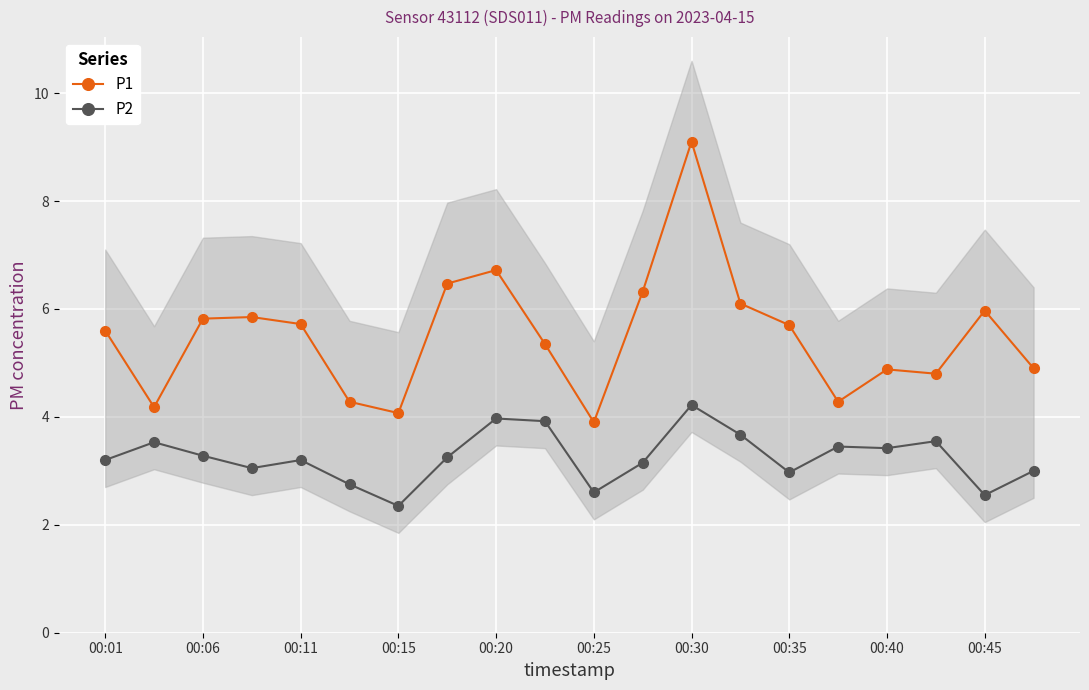

The P2 series shows 1.2 at 00:30. True or false?

False